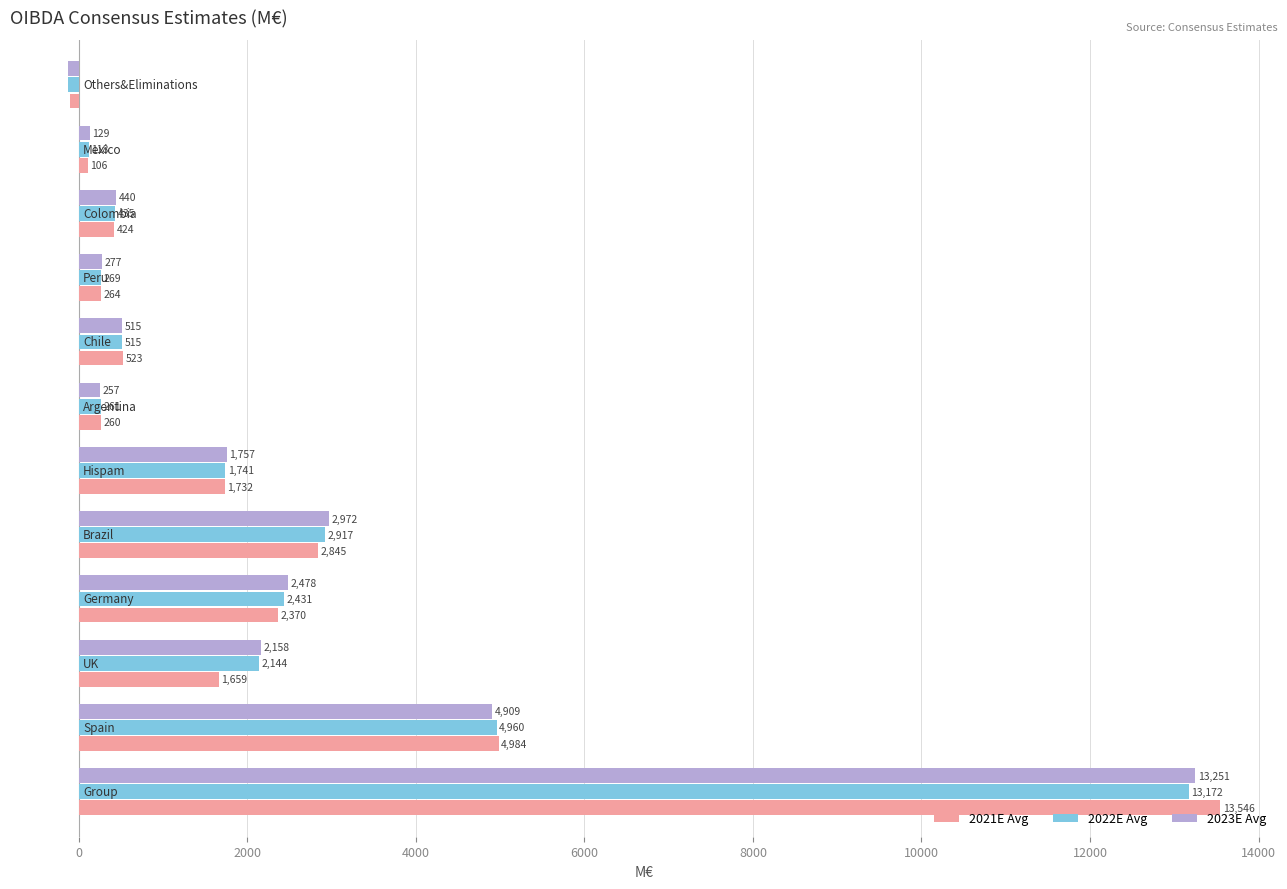

Which series has the largest range (max minus min)?

2021E Avg